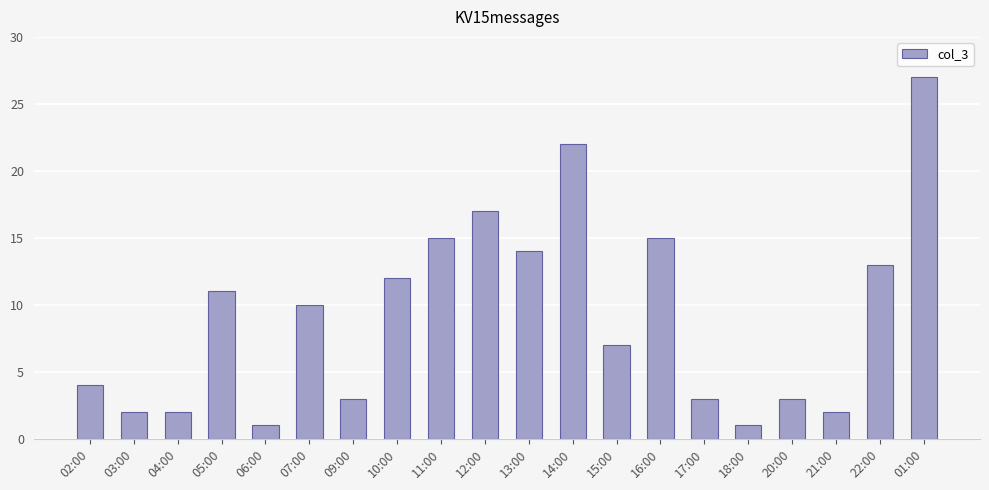

What is the sum of all values?

184